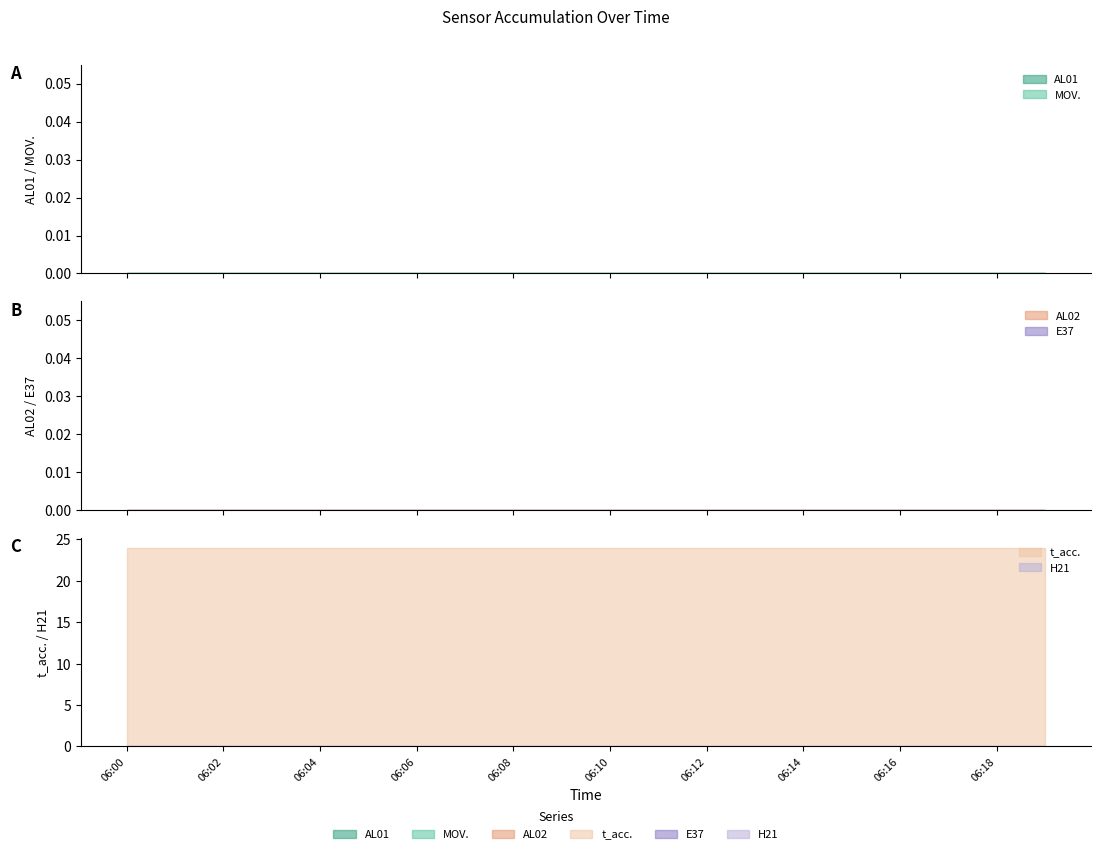

Which series has the largest total across all categories?

t_acc.